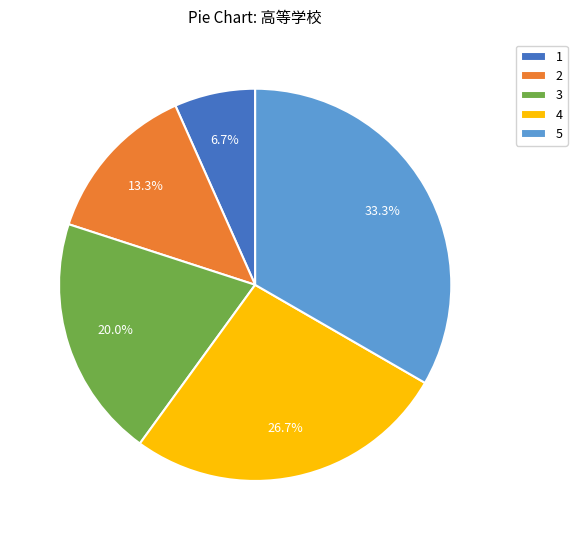

Between 1 and 3, which is larger?

3